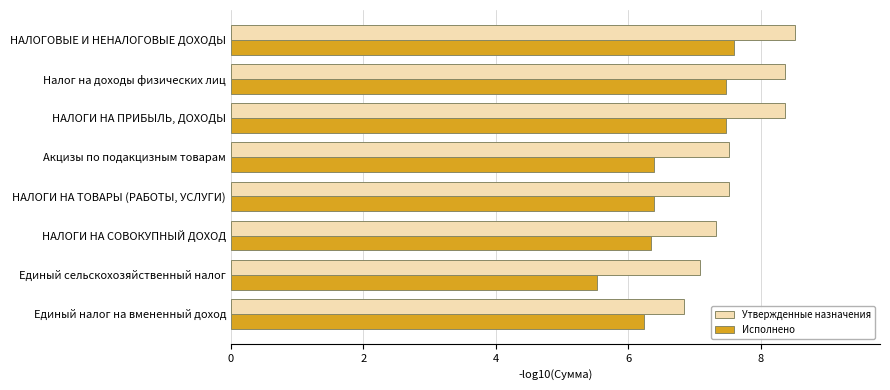

Which series has the largest total across all categories?

Утвержденные назначения